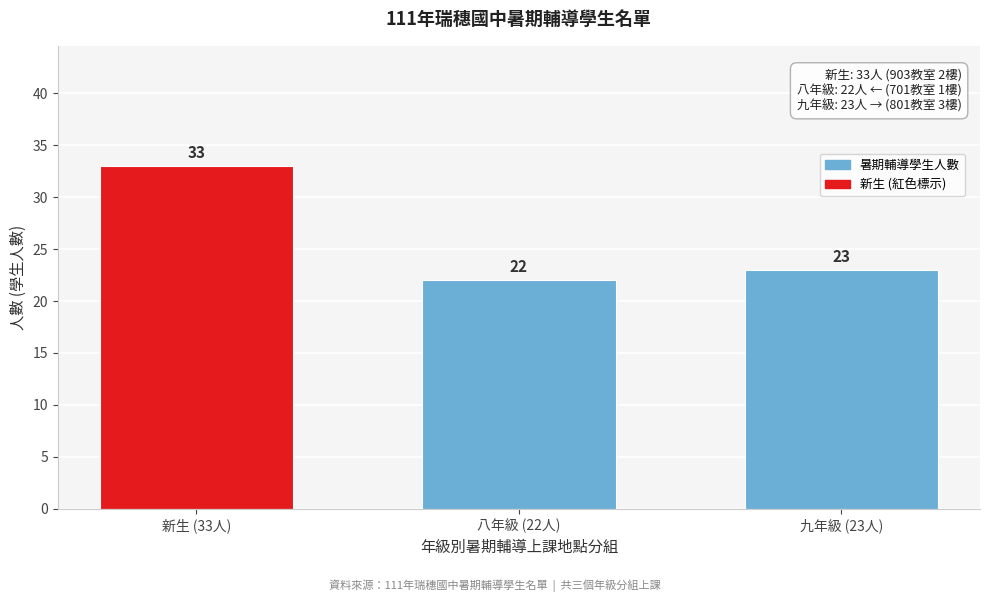

Reading right to left, what are all the values shown in this chart?

九年級 (23人)=23	八年級 (22人)=22	新生 (33人)=33